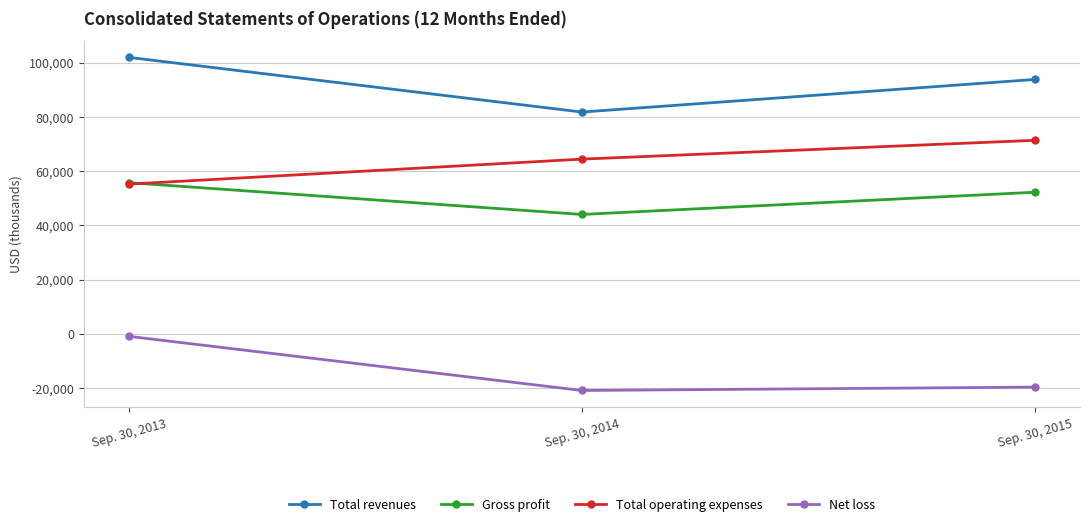

What is the spread (max minus min) of values at Sep. 30, 2014?

102637